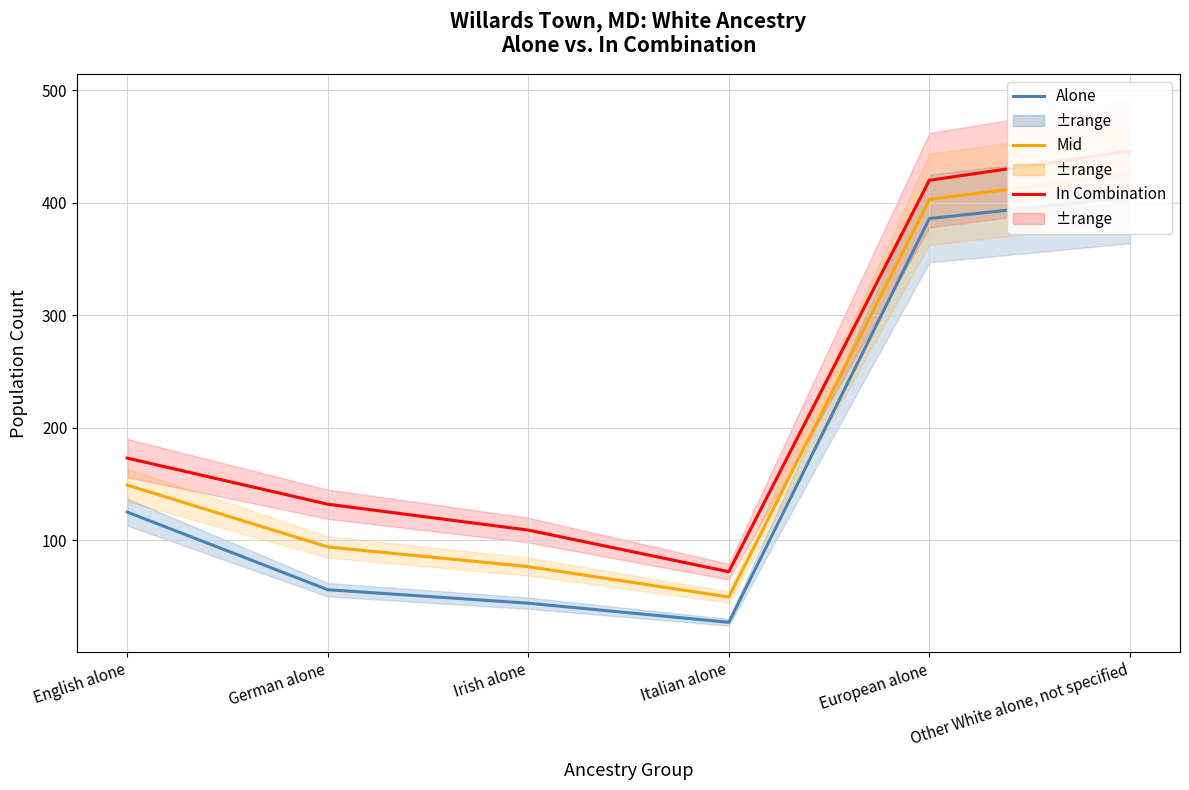

What is the sum of the Alone values at German alone and English alone?

181.0